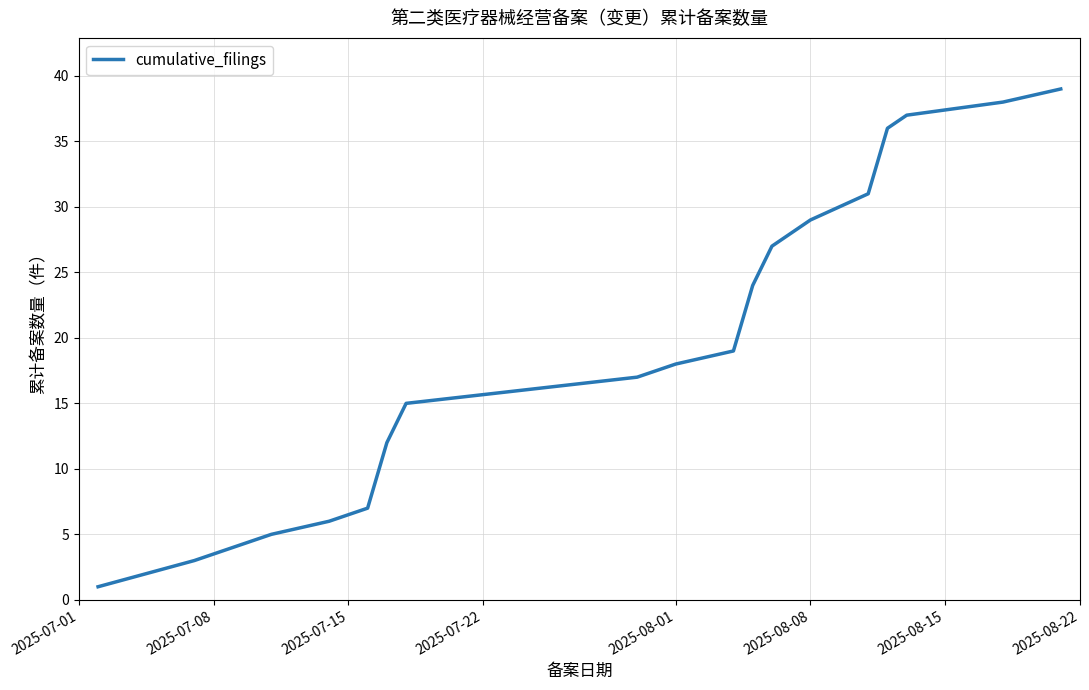

What is the greatest value displayed?

39